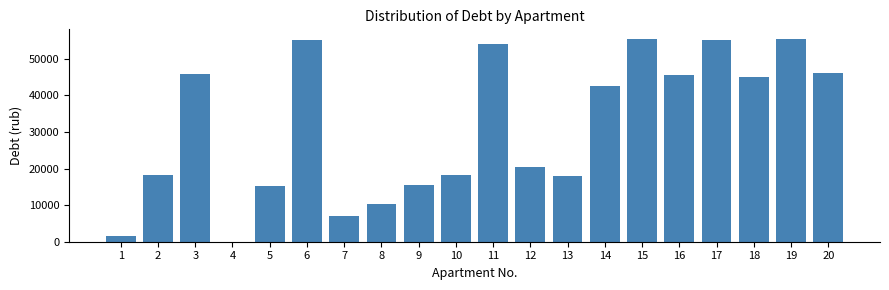

Is it true that the value at 2 is 24972.9?

False